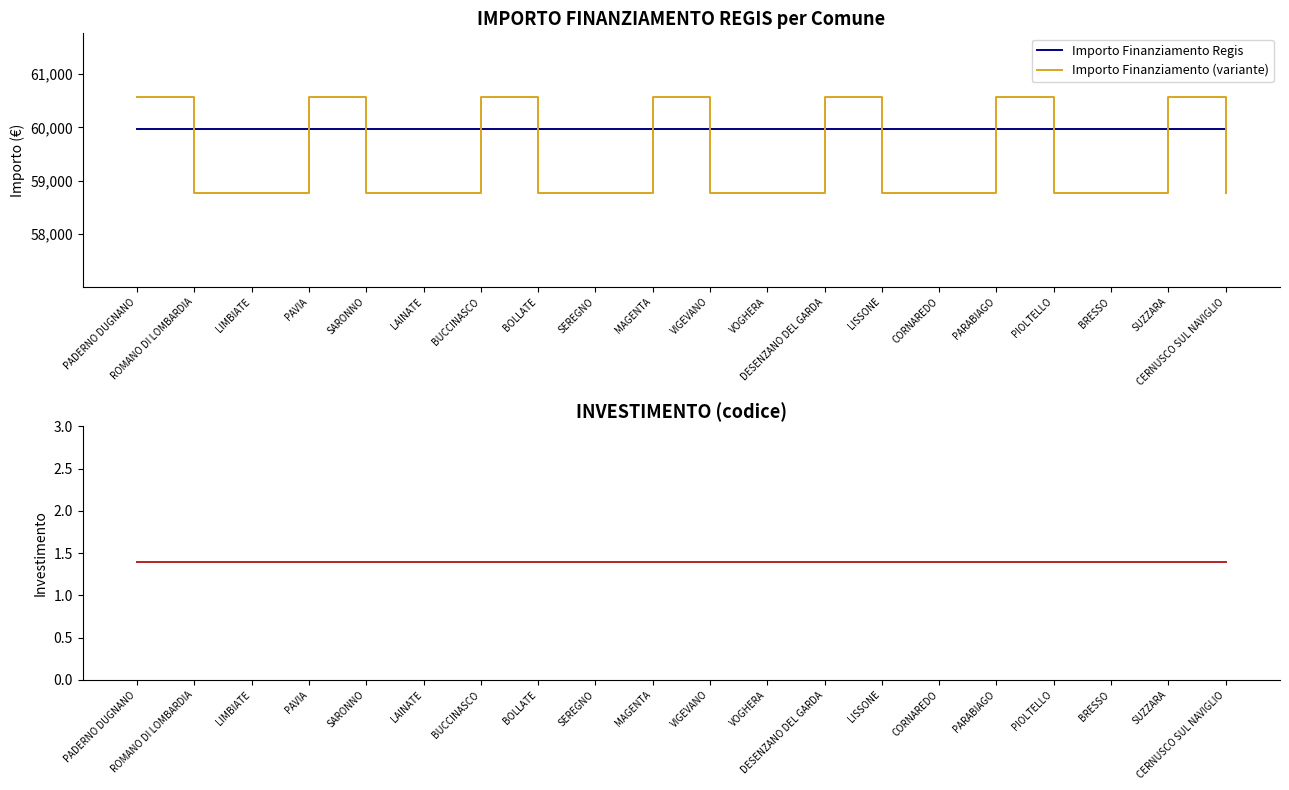

Does the chart have visible grid lines?

No